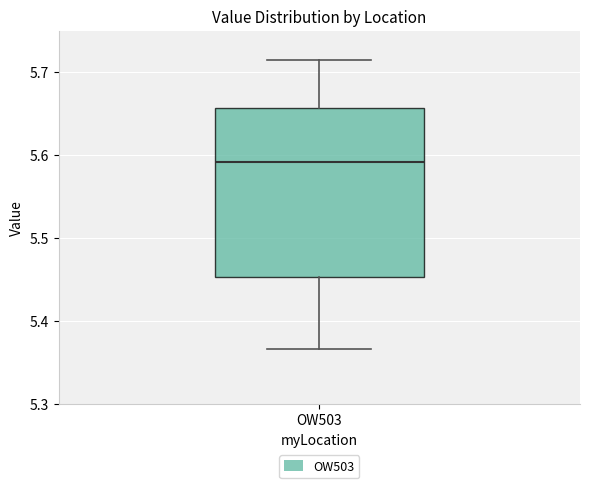

Read this box plot against the y-axis: the position of the median line, the range covered by the box, and the ends of both whiskers. The values are not printed on the chart, so give them approximately, as read against the axis.

median 5.59, box 5.45 to 5.66, whiskers 5.37 to 5.71